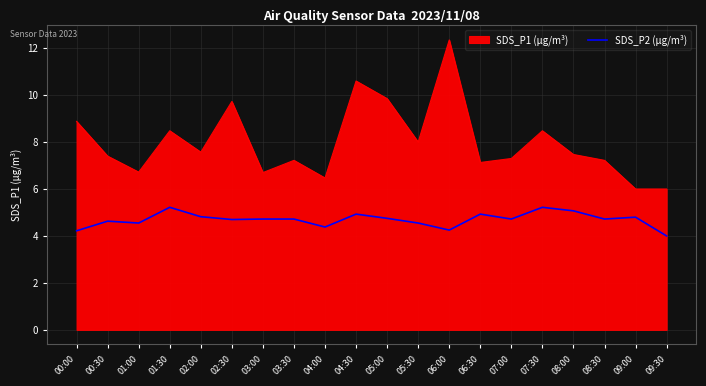

Rank the series by their maximum value, from highest to lowest.

SDS_P1 (μg/m³), SDS_P2 (μg/m³)